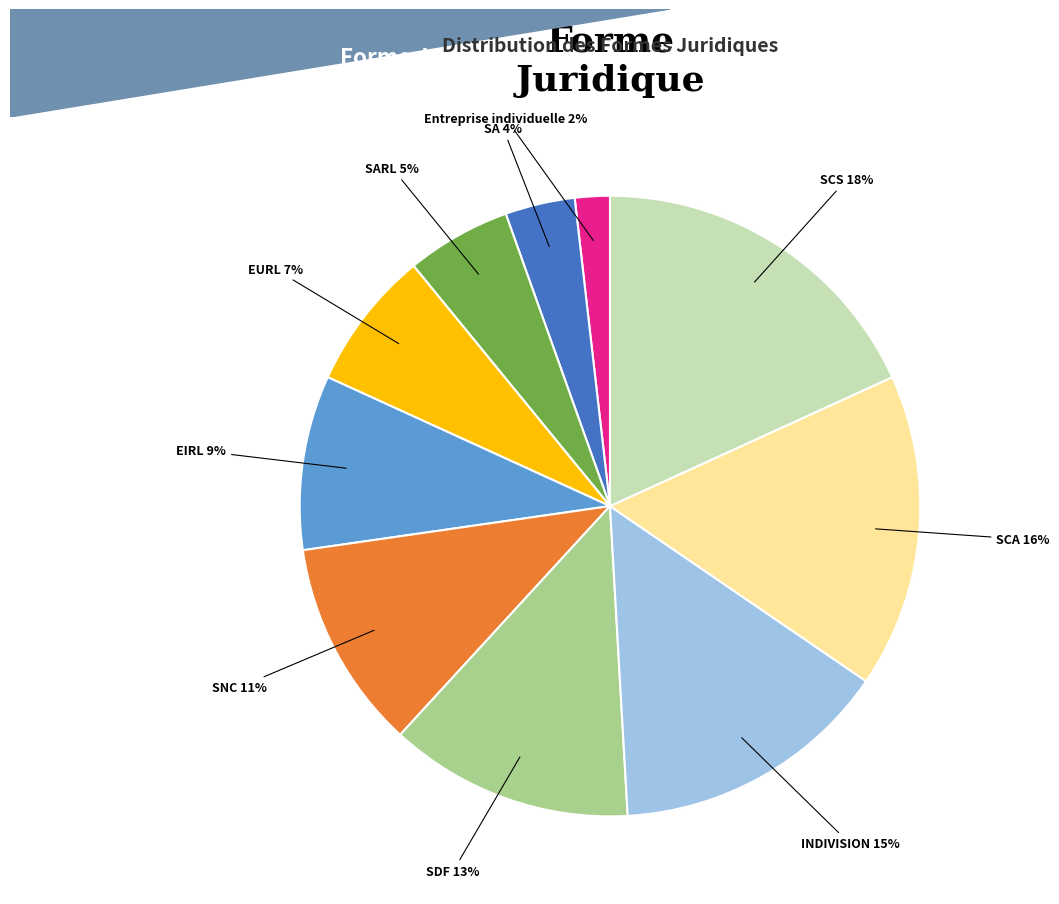

To the nearest percent, what is the combined percentage of SCA and Entreprise individuelle?

18%